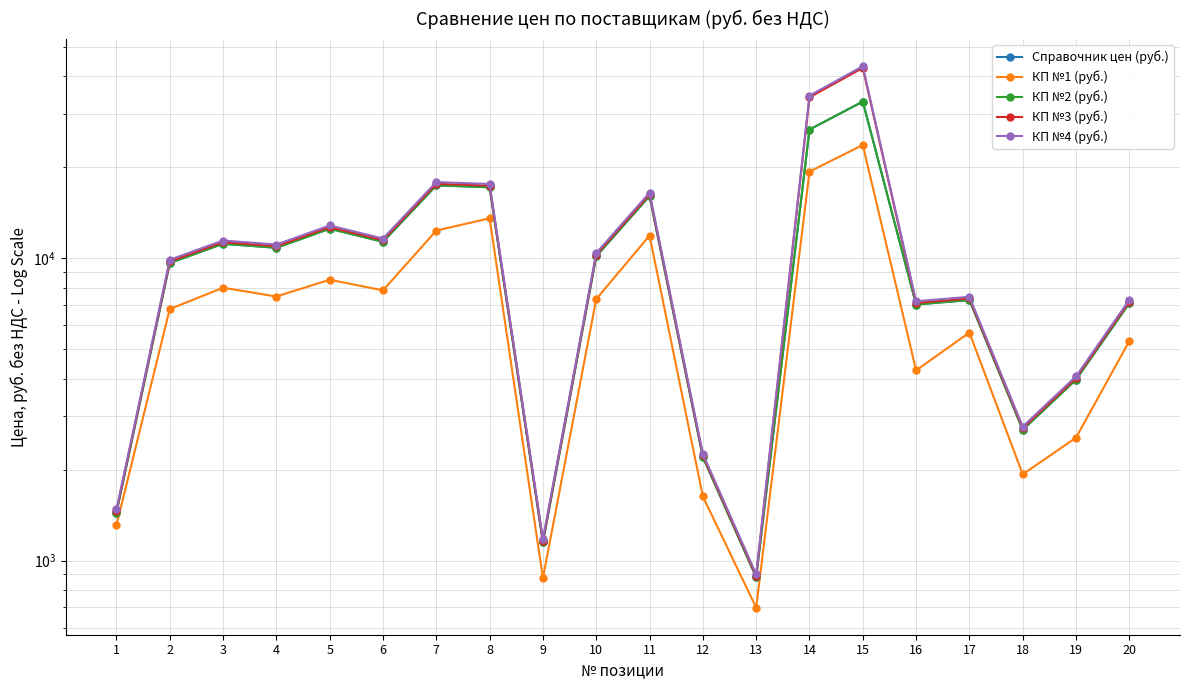

How many distinct data groups are displayed?

5